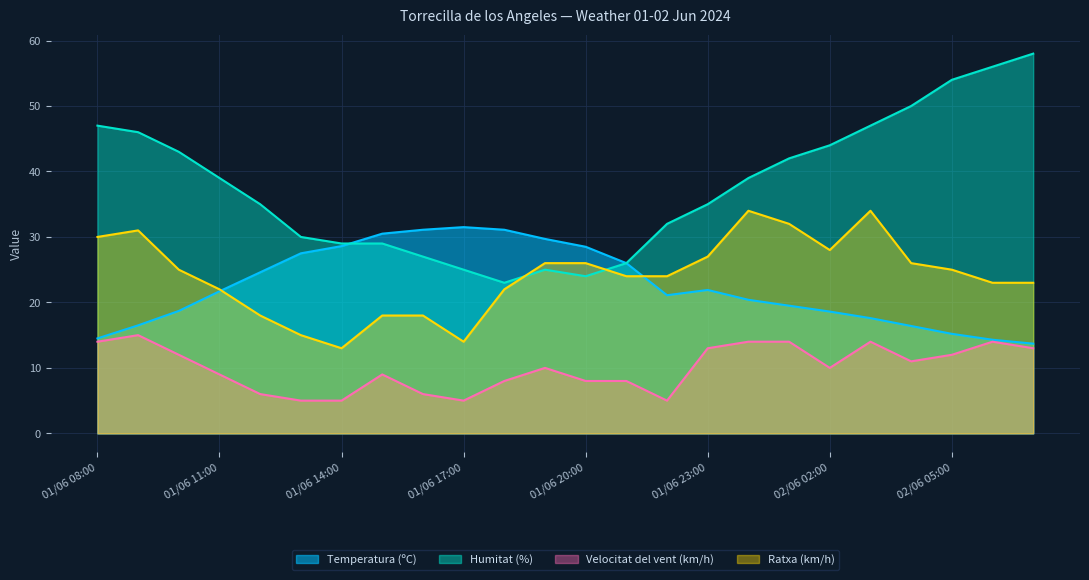

At which category is the sum across all series the highest?

02/06 03:00